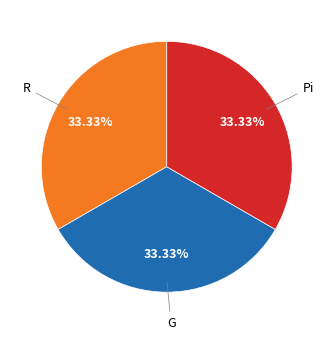

Is there a majority slice in this chart?

No